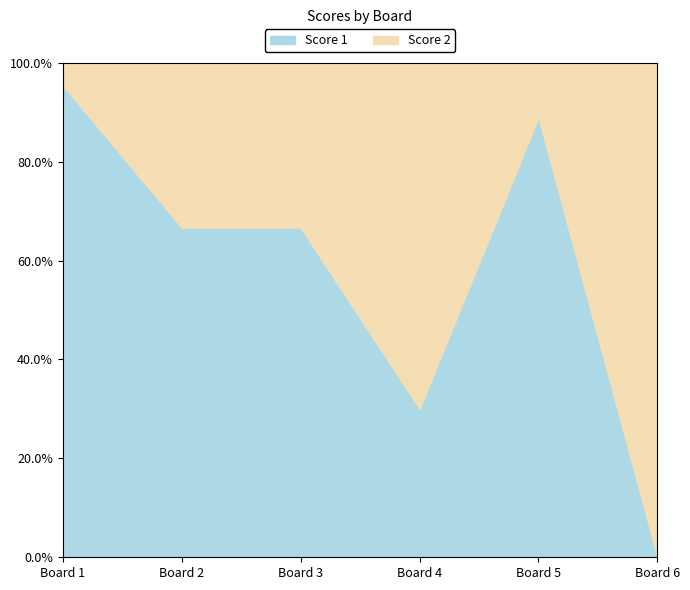

The Score 2 series shows 9 at 3. True or false?

False